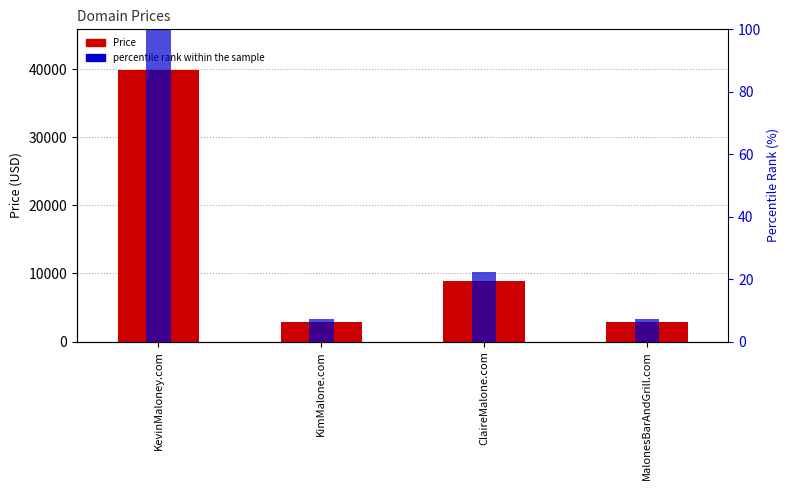

How many groups of bars are there?

4